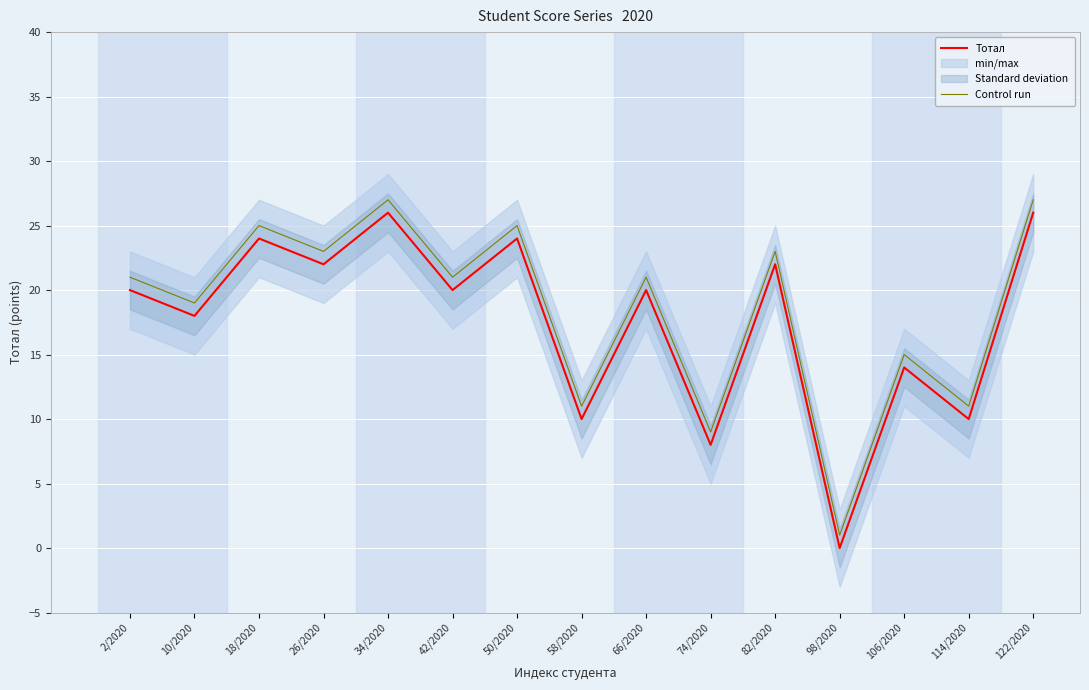

True or false: Тотал has more than 0 points higher than both neighbors.

True